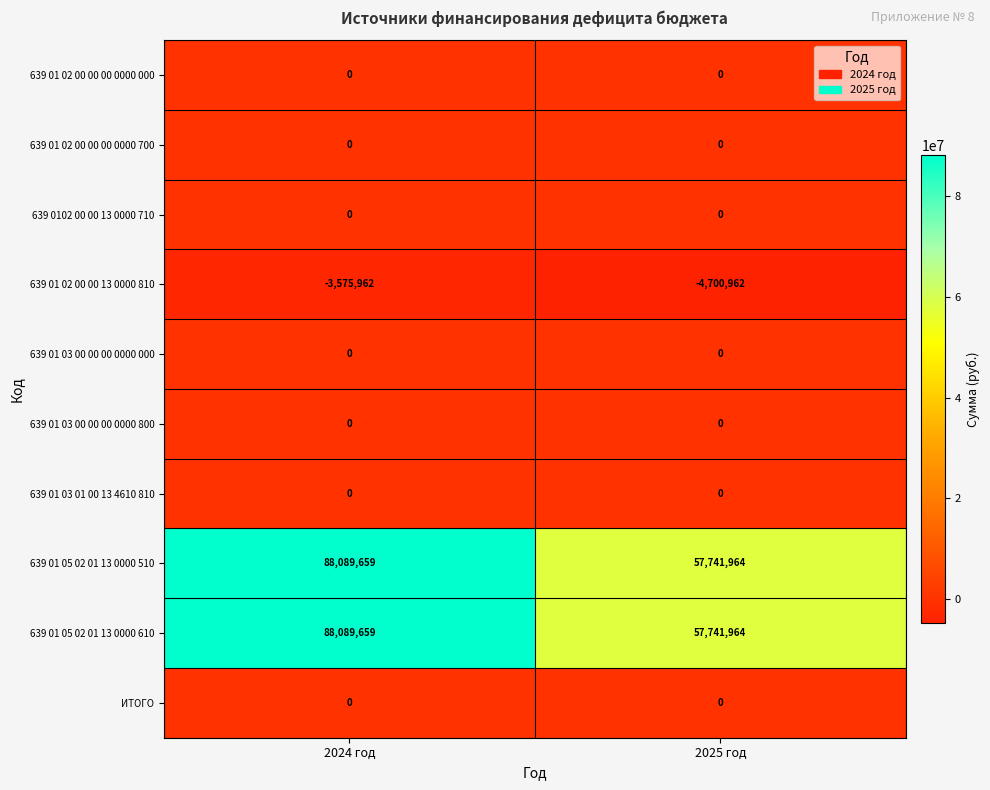

Reading left to right, transcribe all the data shown in this chart.

639 01 02 00 00 00 0000 000: 2024 год=0	2025 год=0
639 01 02 00 00 00 0000 700: 2024 год=0	2025 год=0
639 0102 00 00 13 0000 710: 2024 год=0	2025 год=0
639 01 02 00 00 13 0000 810: 2024 год=-3575962	2025 год=-4700962
639 01 03 00 00 00 0000 000: 2024 год=0	2025 год=0
639 01 03 00 00 00 0000 800: 2024 год=0	2025 год=0
639 01 03 01 00 13 4610 810: 2024 год=0	2025 год=0
639 01 05 02 01 13 0000 510: 2024 год=88089659	2025 год=57741964
639 01 05 02 01 13 0000 610: 2024 год=88089659	2025 год=57741964
ИТОГО: 2024 год=0	2025 год=0